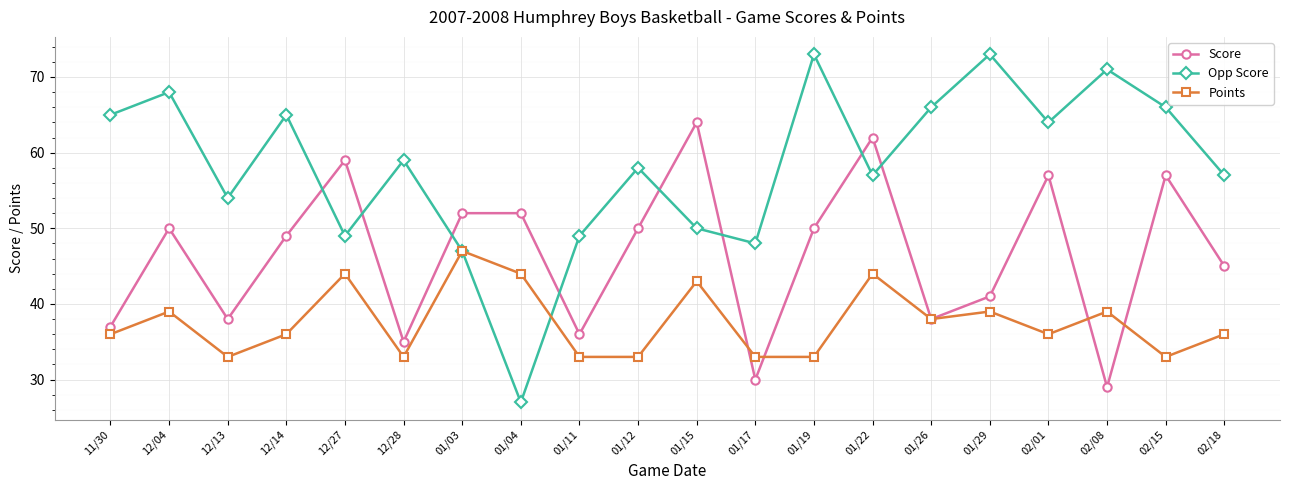

How many lines are shown in the chart?

3